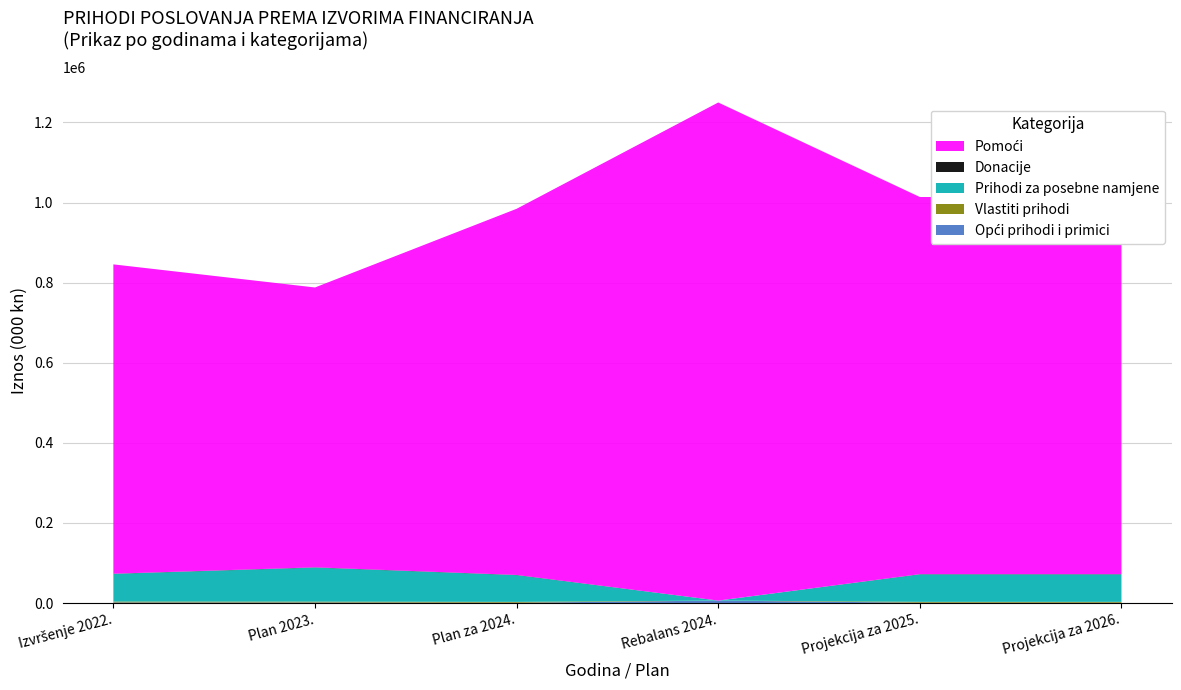

Reading left to right, transcribe all the data shown in this chart.

Opći prihodi i primici: 1716	1593	953	6328	980	980
Vlastiti prihodi: 2206	2124	2124	0	2187	2187
Prihodi za posebne namjene: 68991	84943	66630	0	68564	68564
Donacije: 504	664	600	0	600	600
Pomoći: 772232	698652	914081	1243481	941503	941503